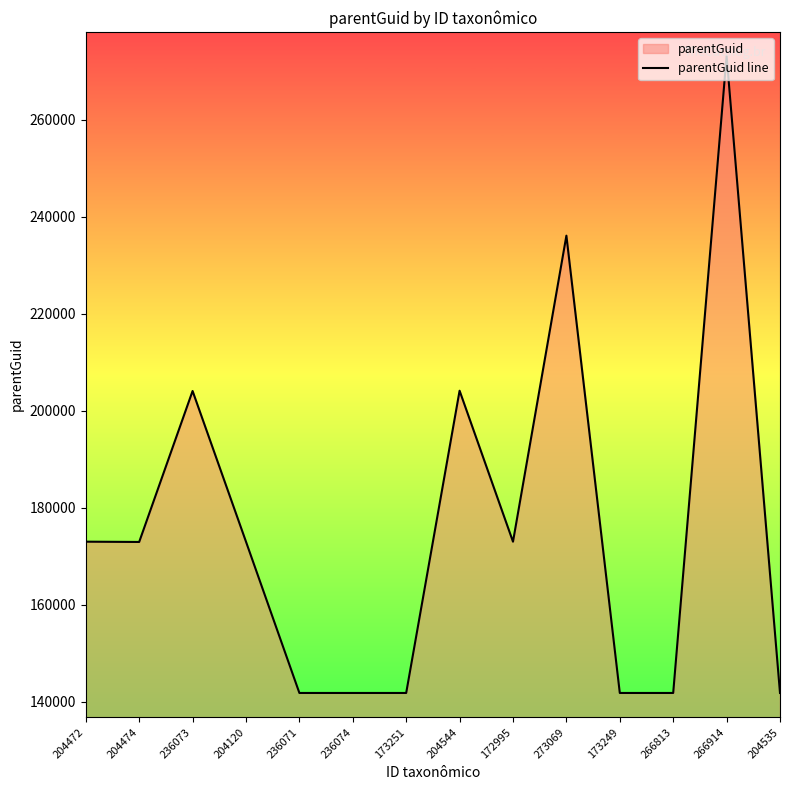

What is the difference between the values at 266914 and 204474?

100190